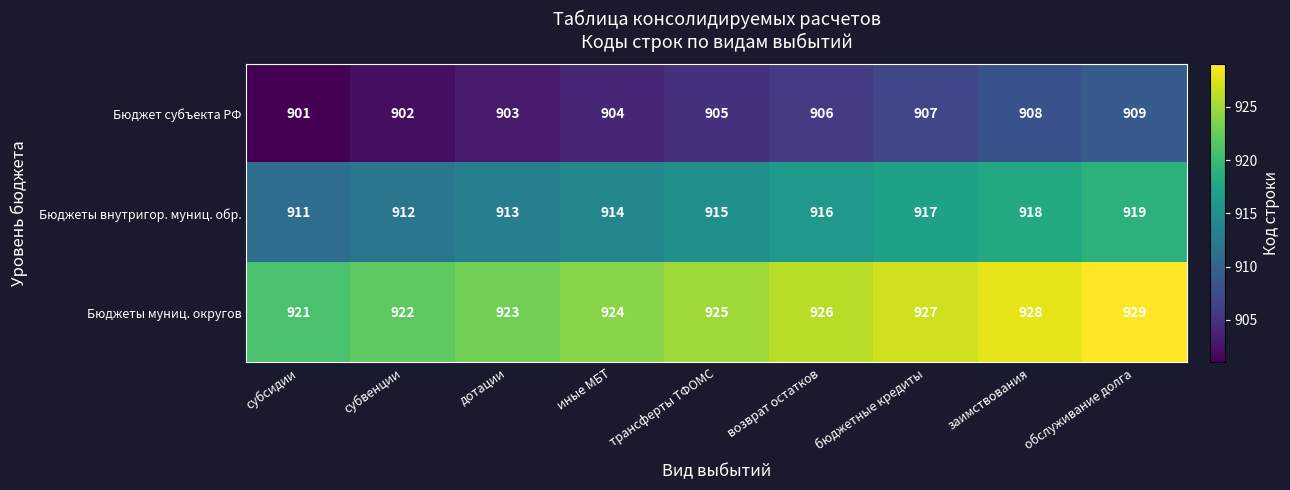

What is the total value across all series at возврат остатков?

2748